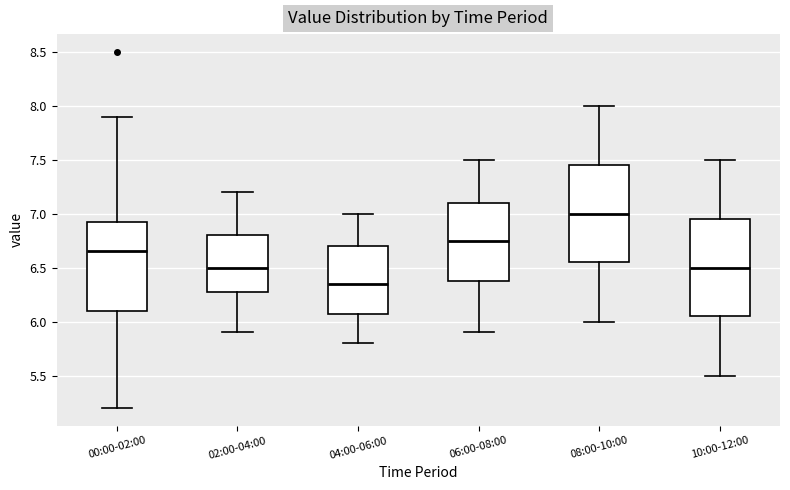

Where does the median line of the box for 08:00-10:00 sit on the y-axis? The values are not printed on the chart, so give them approximately, as read against the axis.

7.00